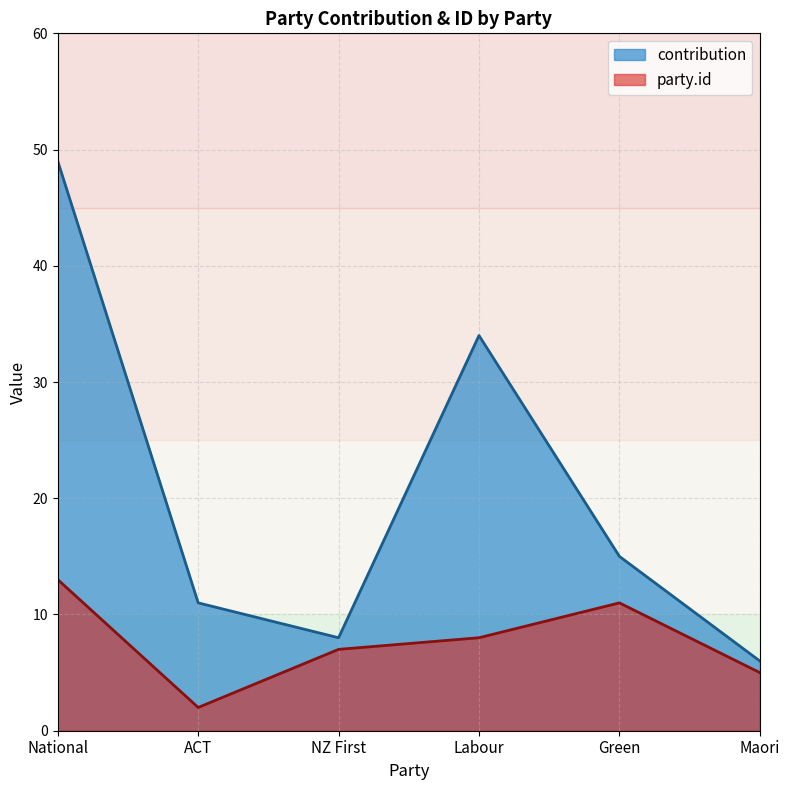

True or false: contribution and party.id intersect in this chart.

False